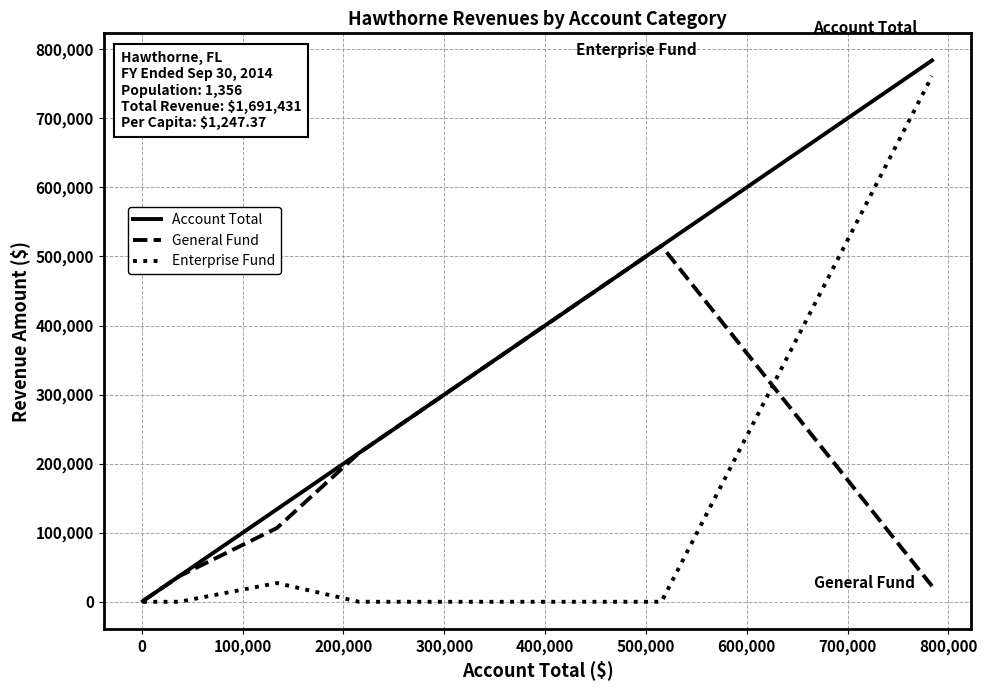

What is the maximum value shown in the chart?

783844